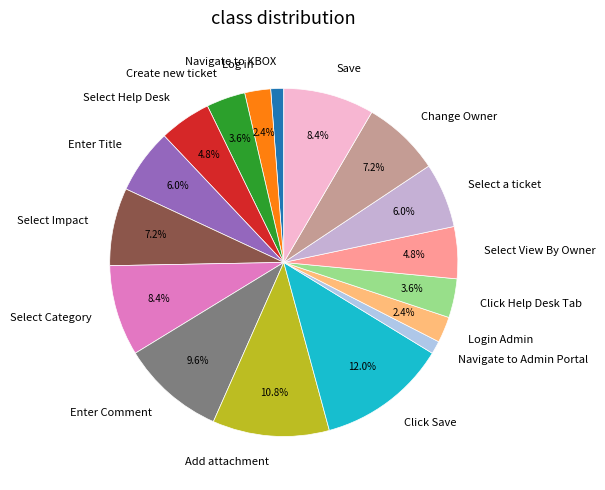

Count the number of slices in the pie.

17